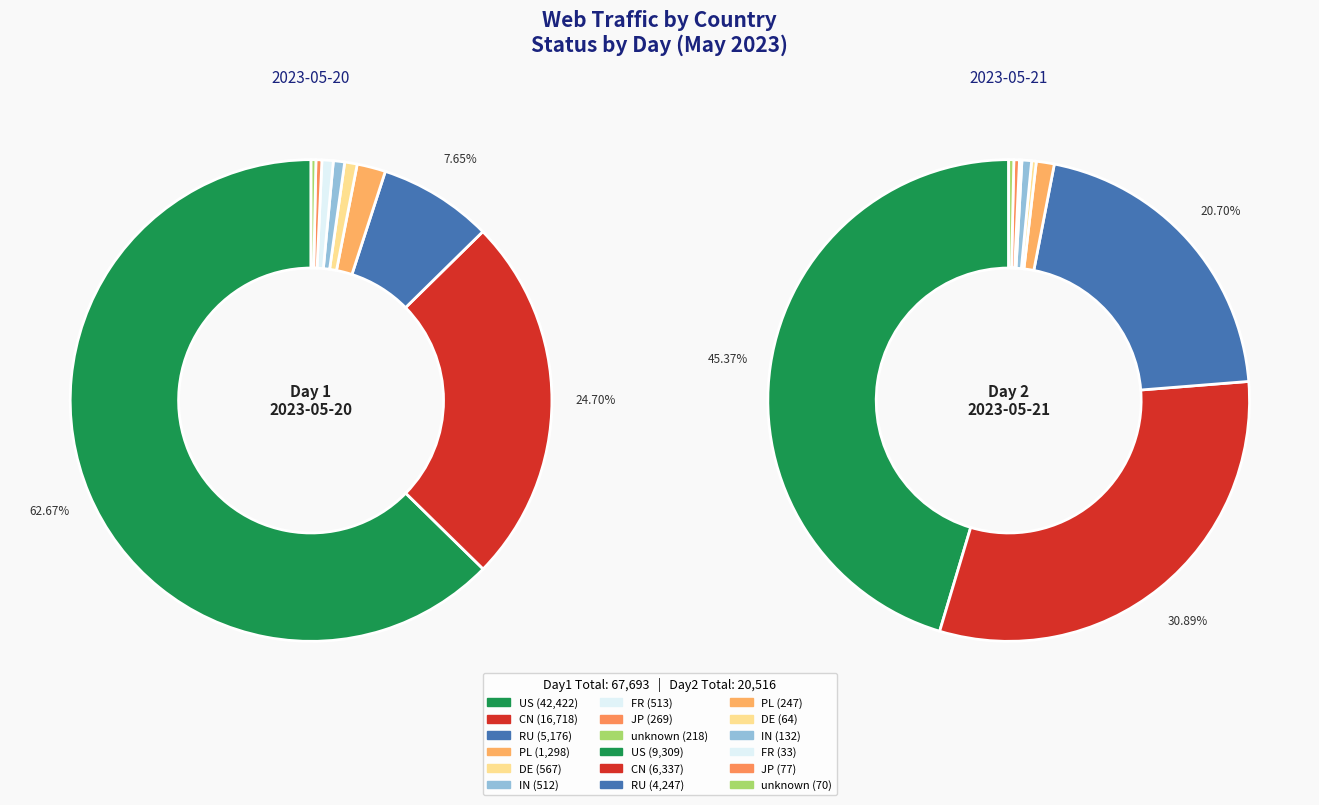

Is it true that RU is 8% of the pie?

True